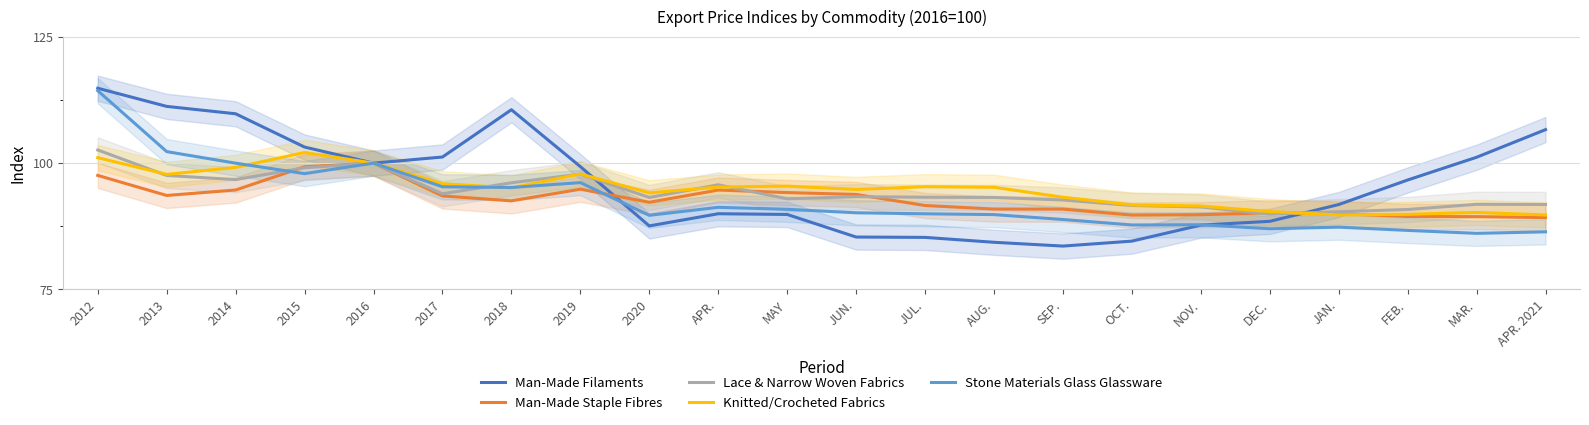

How many lines are shown in the chart?

5